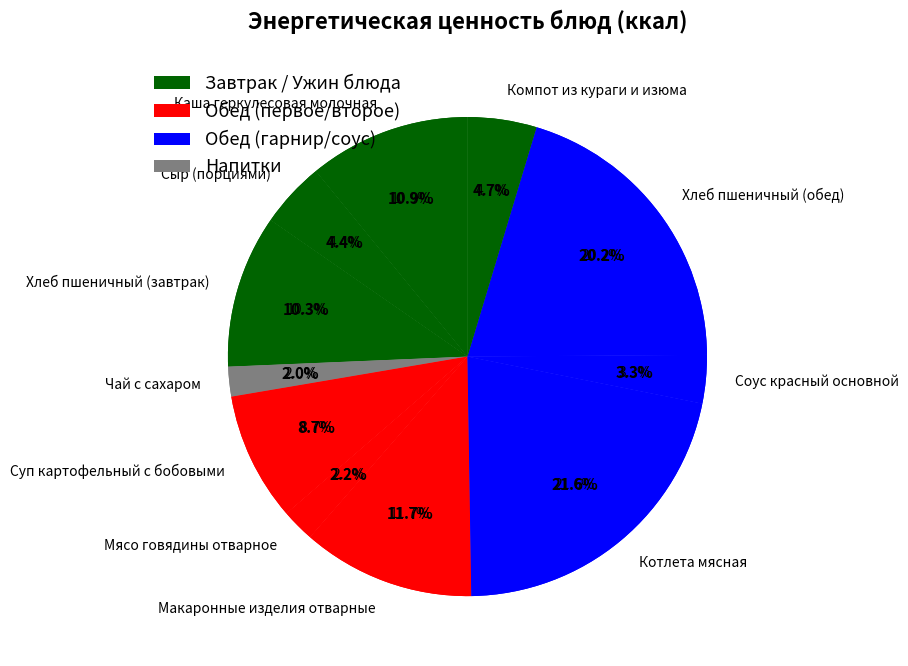

Is the sum of Суп картофельный с бобовыми and Соус красный основной greater than half?

No